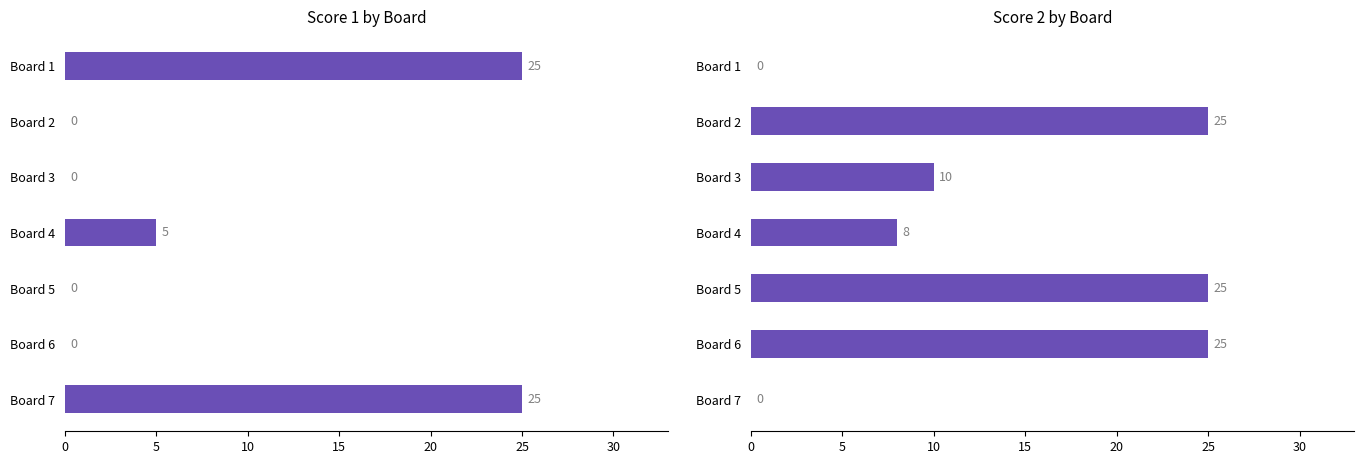

List the series in order of their peak value, lowest first.

Score 1, Score 2